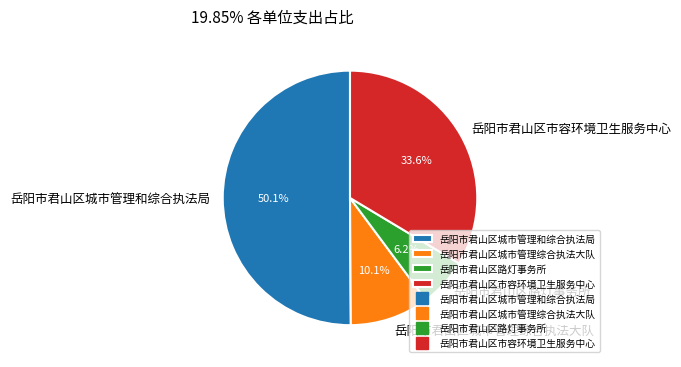

Rank the categories by value from highest to lowest.

岳阳市君山区城市管理和综合执法局, 岳阳市君山区市容环境卫生服务中心, 岳阳市君山区城市管理综合执法大队, 岳阳市君山区路灯事务所